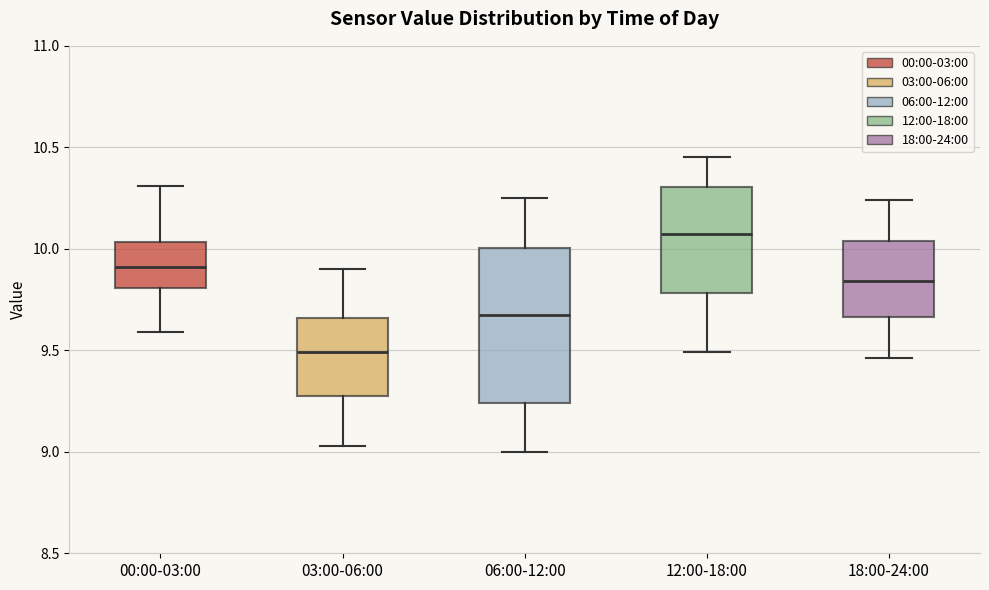

Reading left to right, read every box against the y-axis: the position of its median line, the range the box covers, and the ends of its whiskers. The values are not printed on the chart, so give them approximately, as read against the axis.

00:00-03:00: median 9.90, box 9.80 to 10.05, whiskers 9.60 to 10.30
03:00-06:00: median 9.50, box 9.25 to 9.65, whiskers 9.05 to 9.90
06:00-12:00: median 9.70, box 9.25 to 10.00, whiskers 9.00 to 10.25
12:00-18:00: median 10.10, box 9.80 to 10.30, whiskers 9.50 to 10.45
18:00-24:00: median 9.85, box 9.65 to 10.05, whiskers 9.45 to 10.25